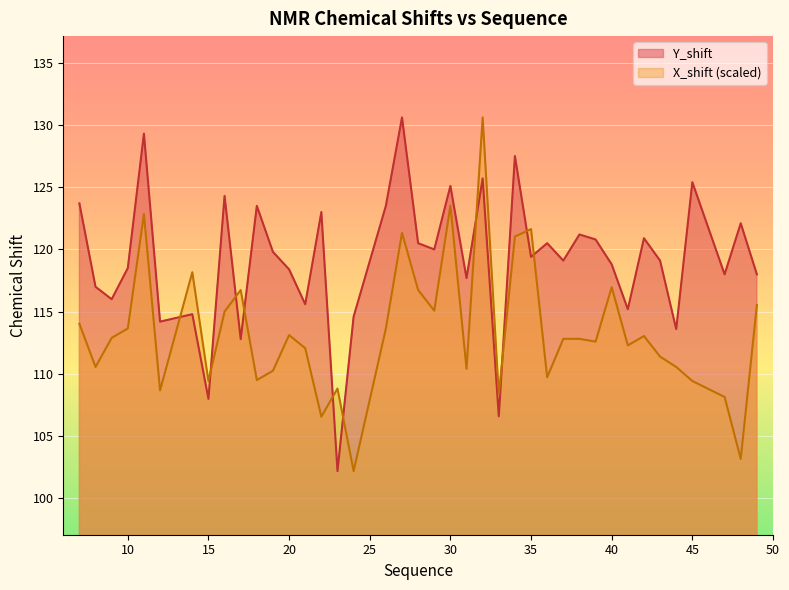

Is the value of Y_shift at 38 greater than the value of X_shift at 44?

Yes